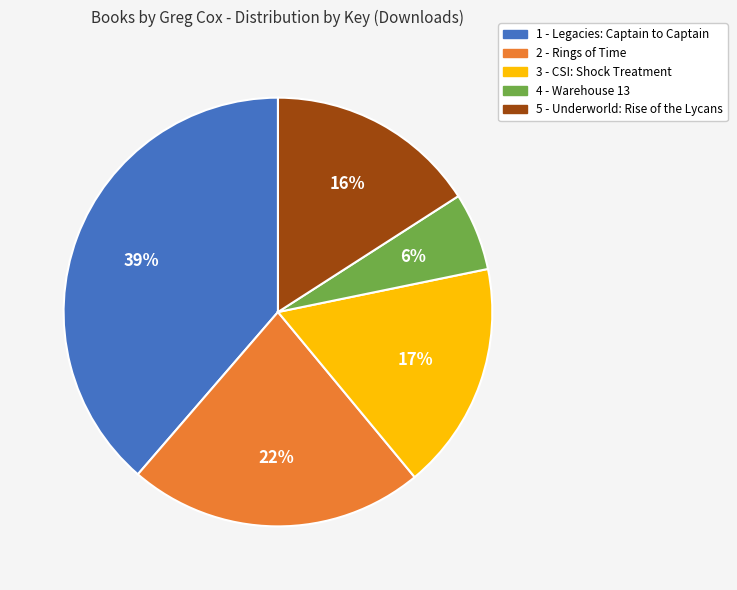

What is the ratio of the value at 1 - Legacies: Captain to Captain to the value at 5 - Underworld: Rise of the Lycans?

2.4